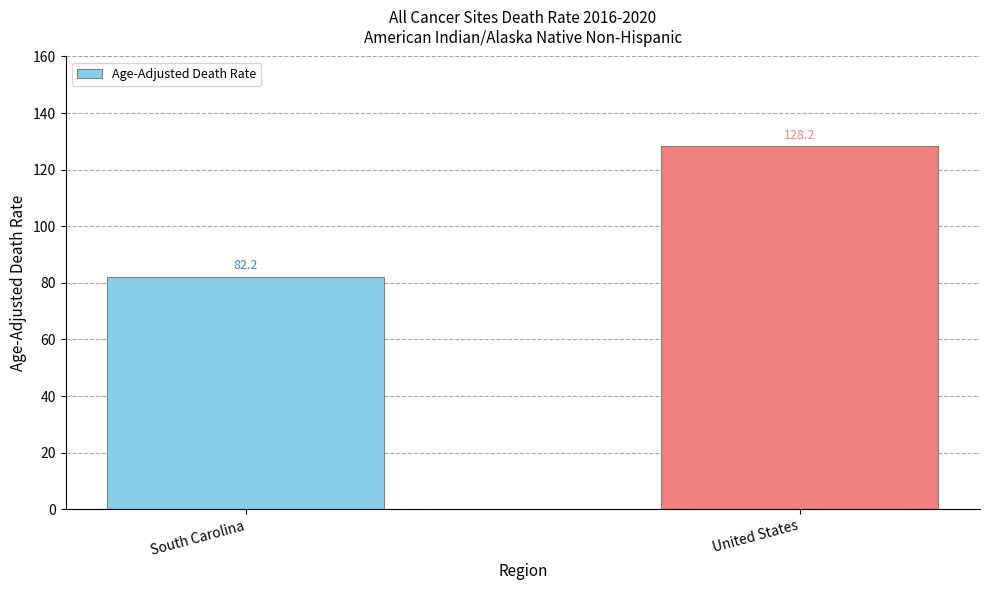

How many bars are there in total?

2